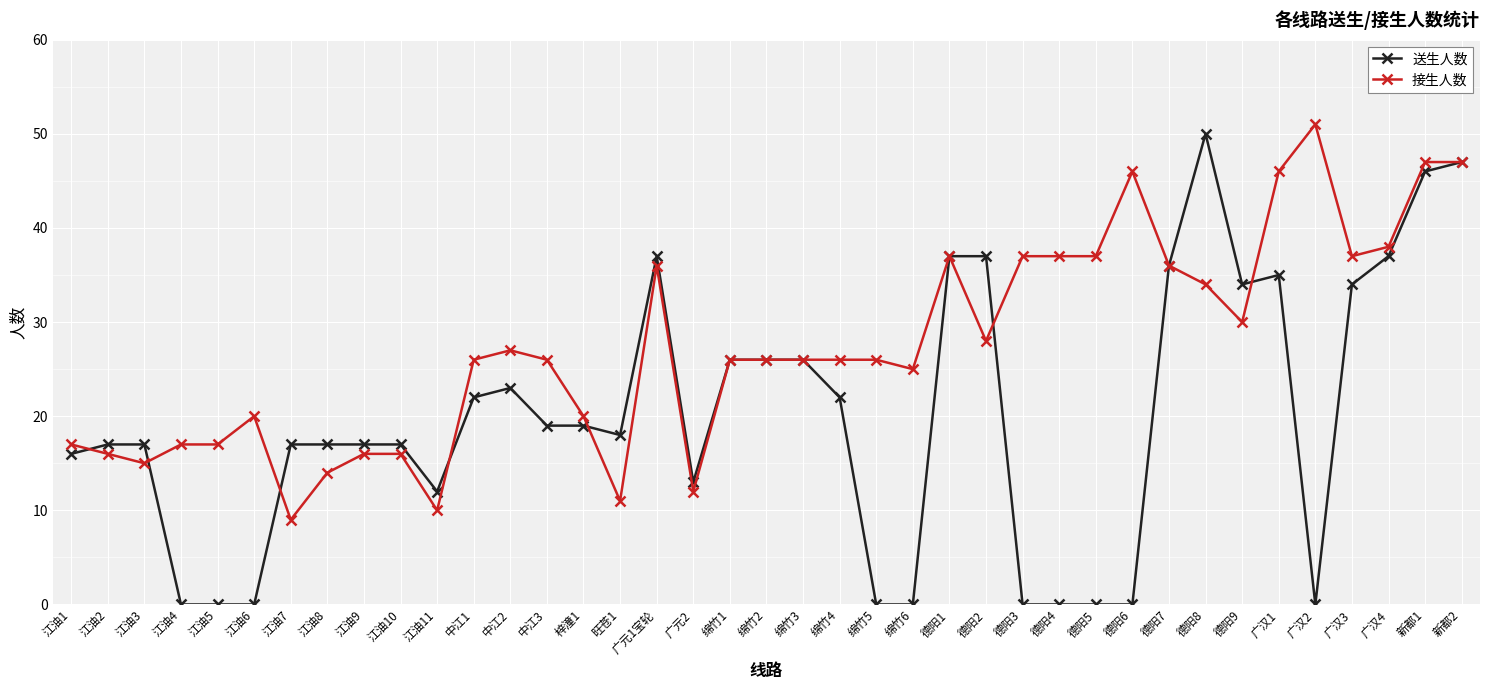

What is the difference between the highest and lowest values at 德阳8?

16